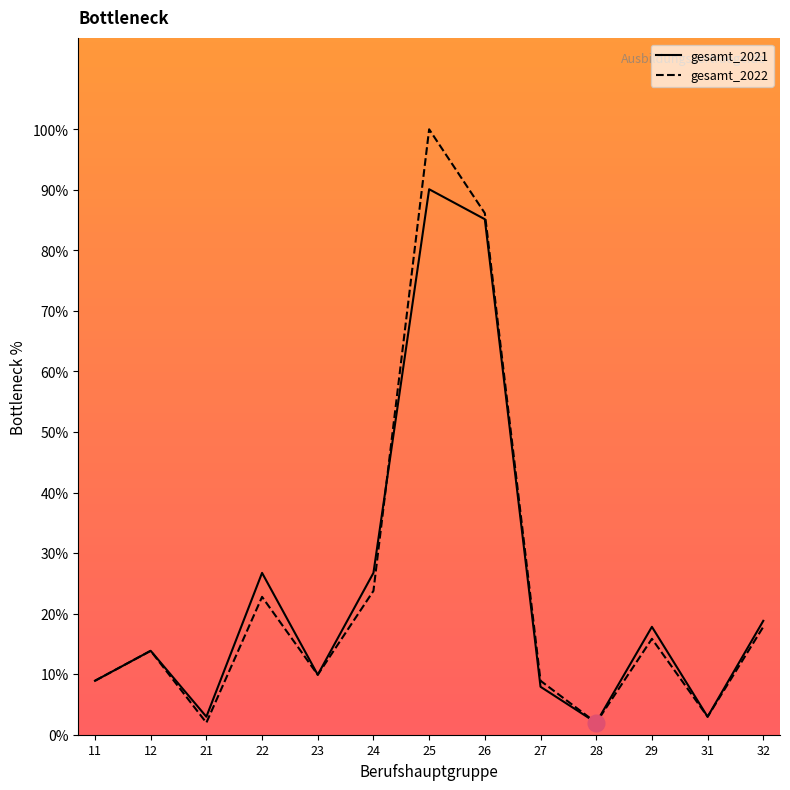

Where is the first local minimum for gesamt_2021?

21